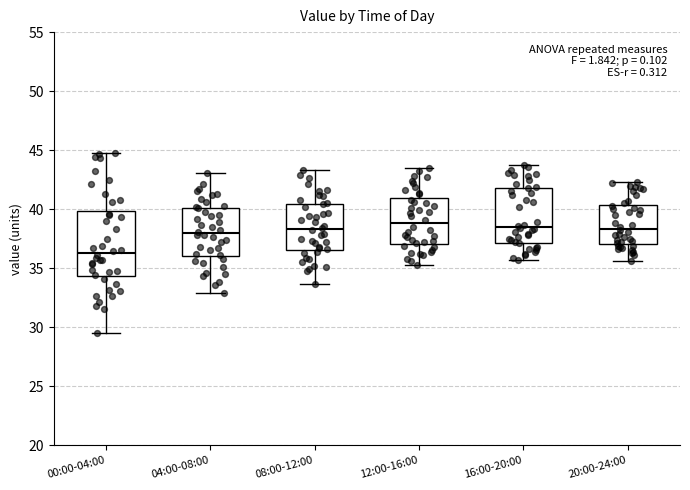

Comparing the boxes themselves (not the whiskers), which one is the tallest?

00:00-04:00